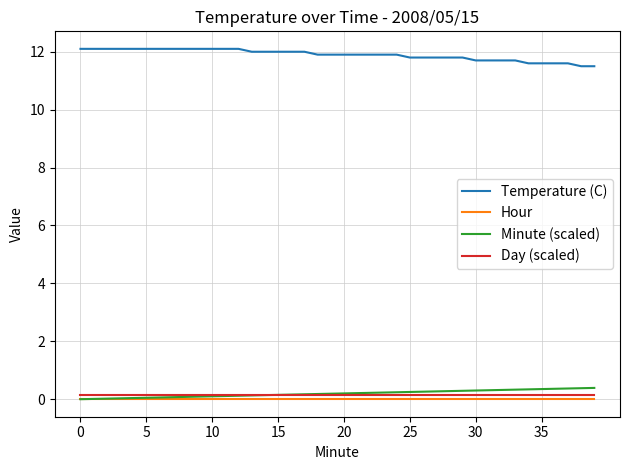

True or false: Day (scaled) and Hour cross at least once.

False